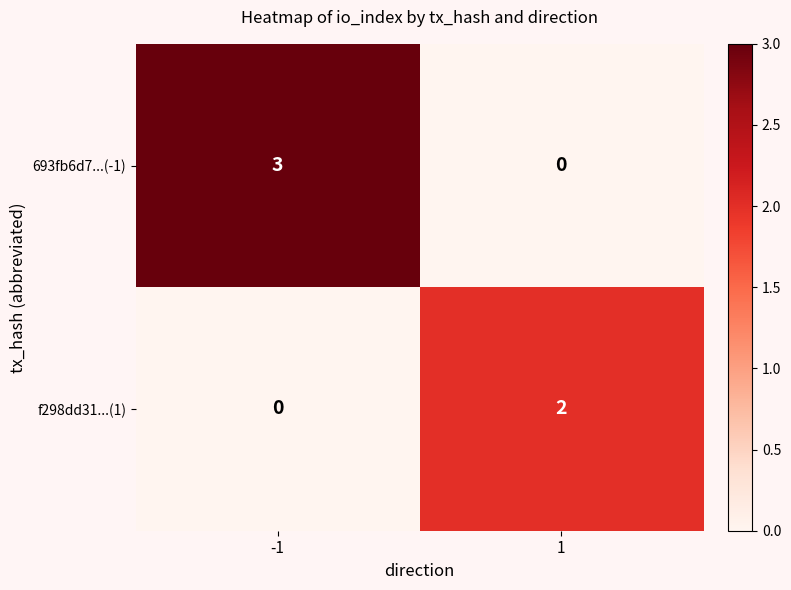

How many positive values does the f298dd31...(1) series have?

1